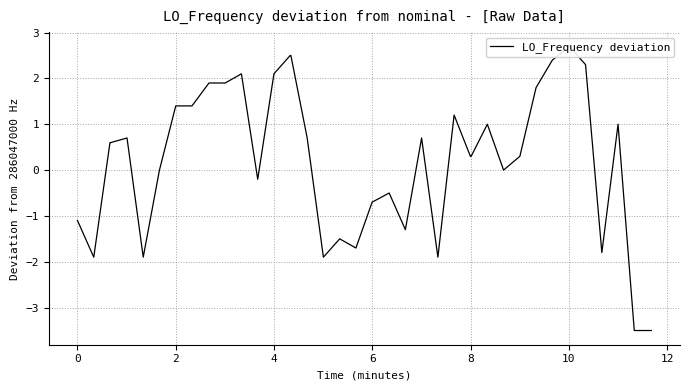

The chart shows a value of -2.6 at 35. True or false?

False